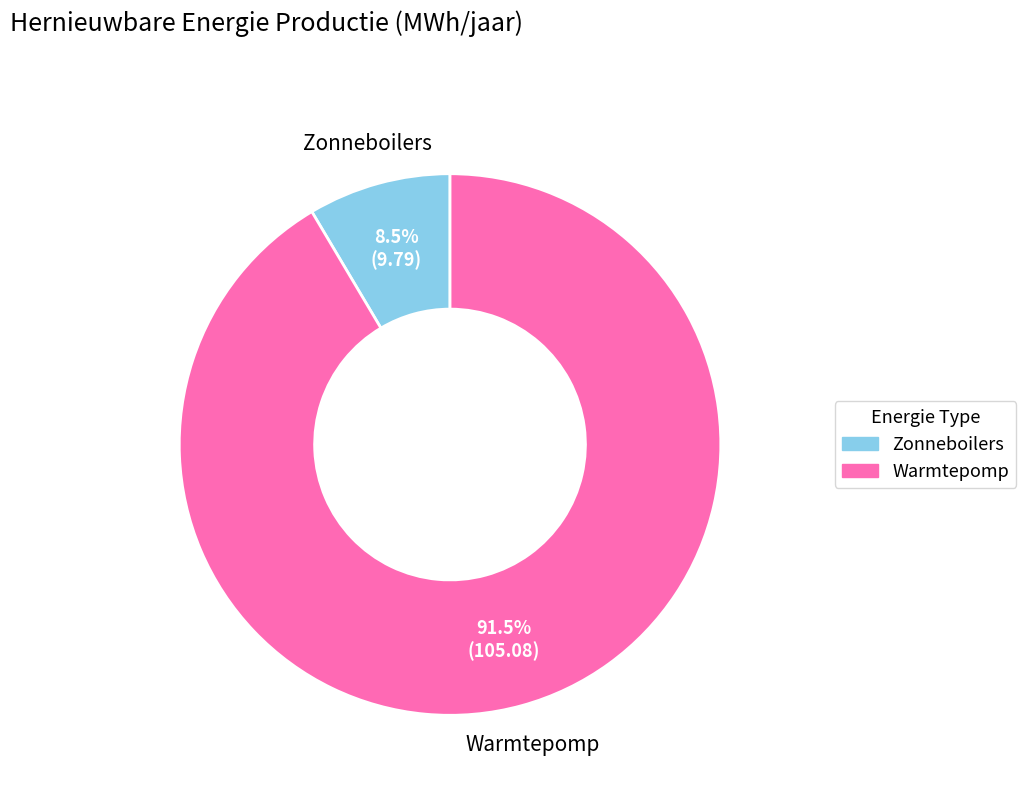

Combined, what portion of the pie is Warmtepomp and Zonneboilers?

100.0%